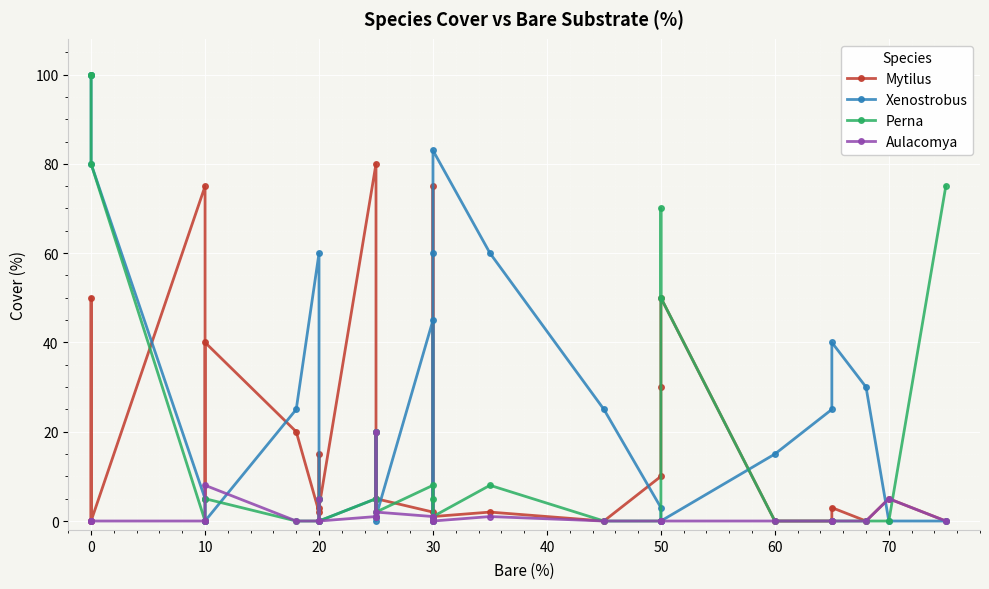

Reading left to right, what are all the values shown in this chart?

Mytilus: 0	50	0	75	5	40	20	2	15	3	80	5	20	5	2	75	1	1	2	0	10	30	50	0	0	3	0	5	0
Xenostrobus: 100	100	80	5	0	0	25	60	5	0	5	0	20	1	45	0	60	83	60	25	3	0	0	15	25	40	30	0	0
Perna: 100	100	80	0	0	5	0	0	5	0	5	1	20	2	8	5	0	1	8	0	0	70	50	0	0	0	0	0	75
Aulacomya: 0	0	0	0	0	8	0	0	5	0	1	1	20	2	1	1	0	0	1	0	0	0	0	0	0	0	0	5	0